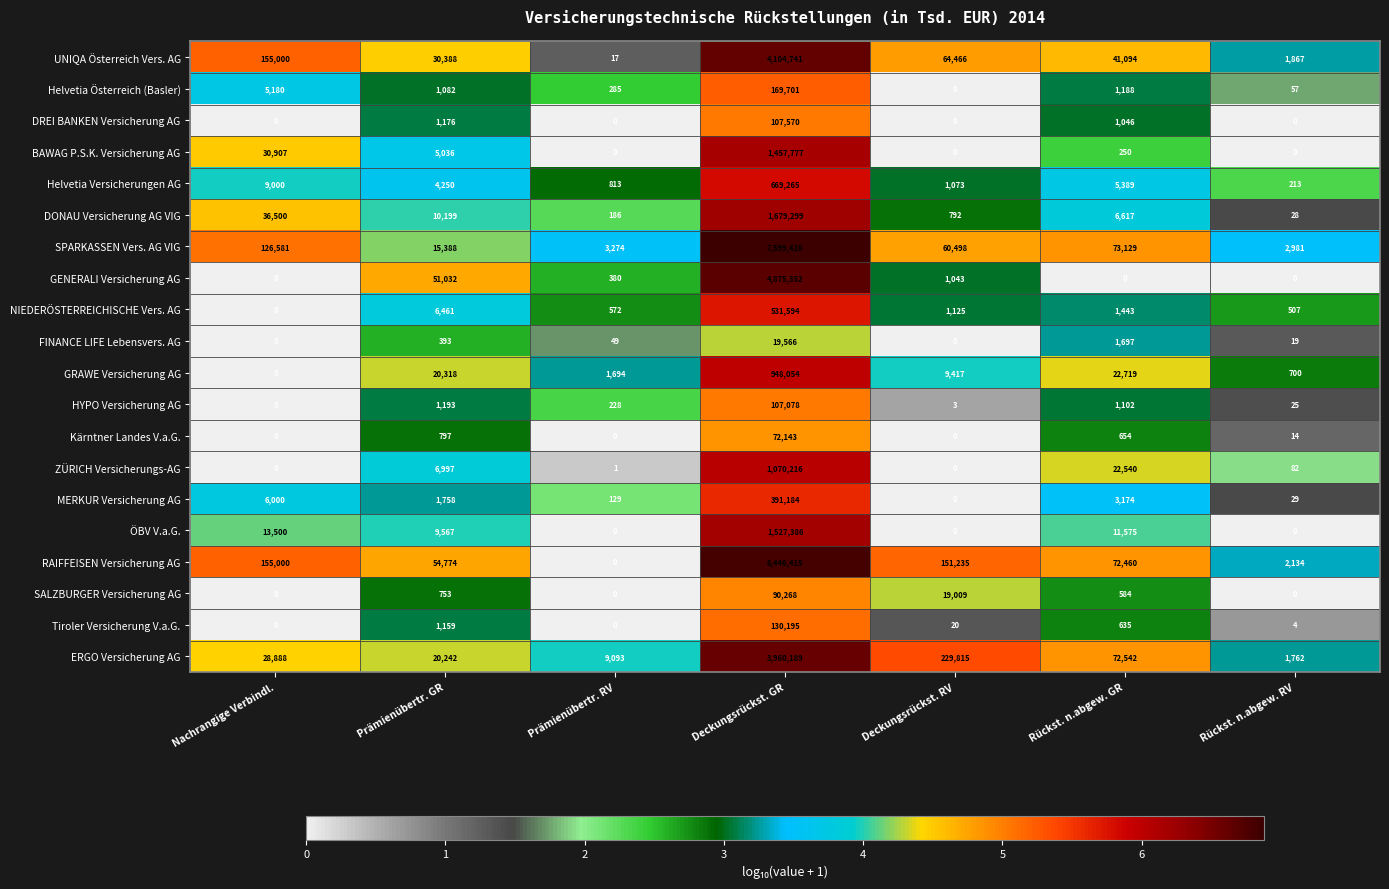

At which category does the chart reach its peak across all series?

Deckungsrückst. GR